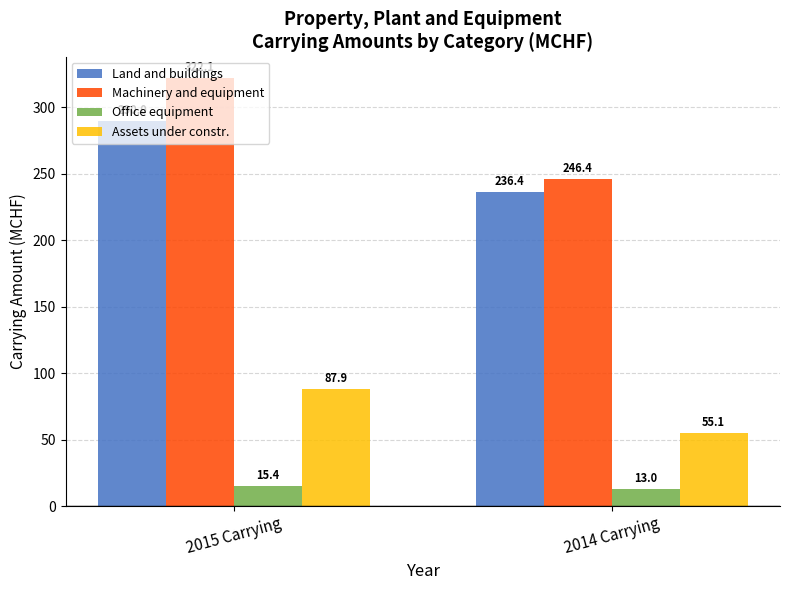

The value of Machinery and equipment at 2015 Carrying is 322.1. True or false?

True